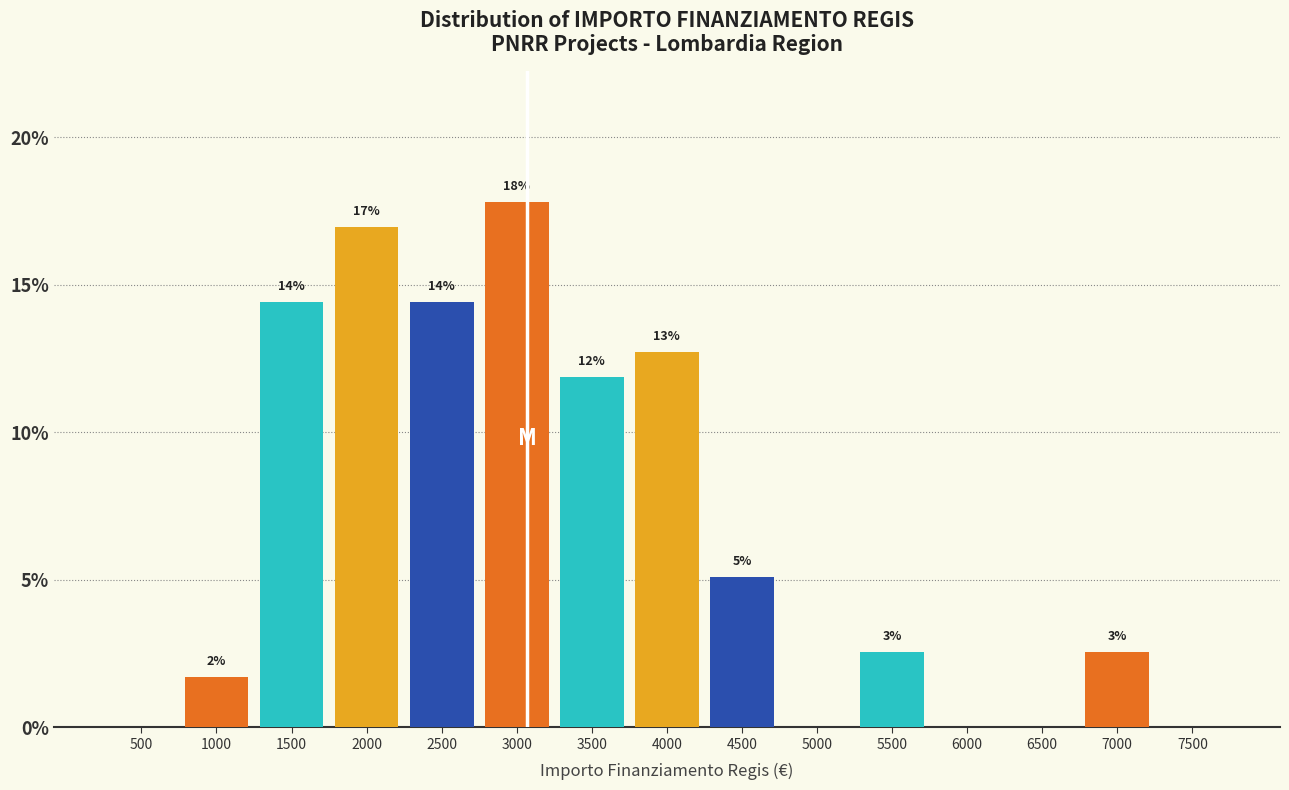

Are the bars horizontal?

No